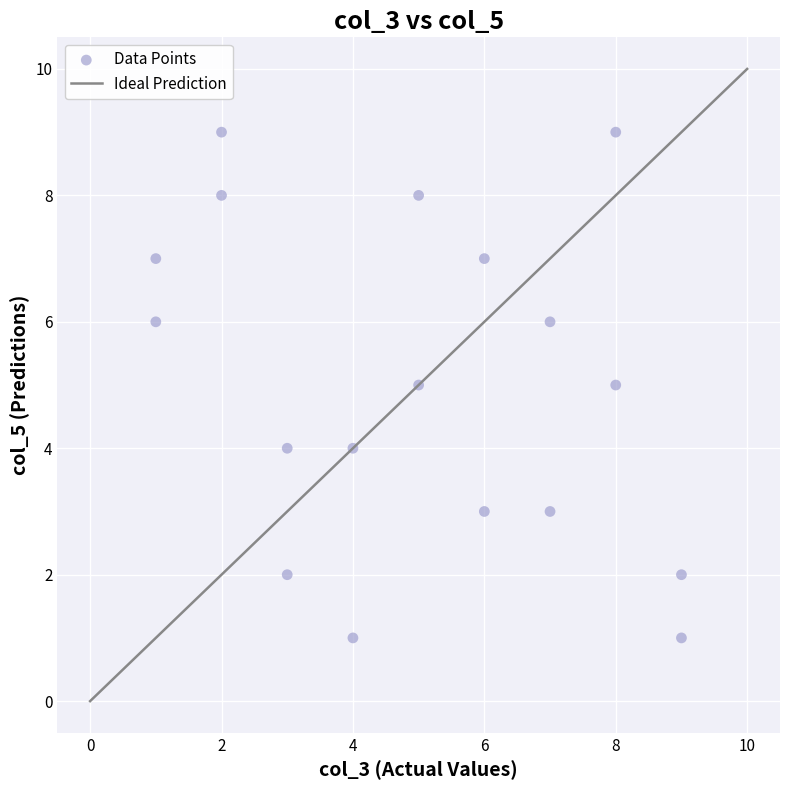

What is the range of X values (max minus min)?

8